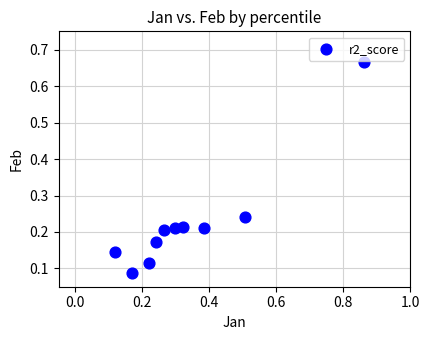

What is the range of Y values (max minus min)?

0.6